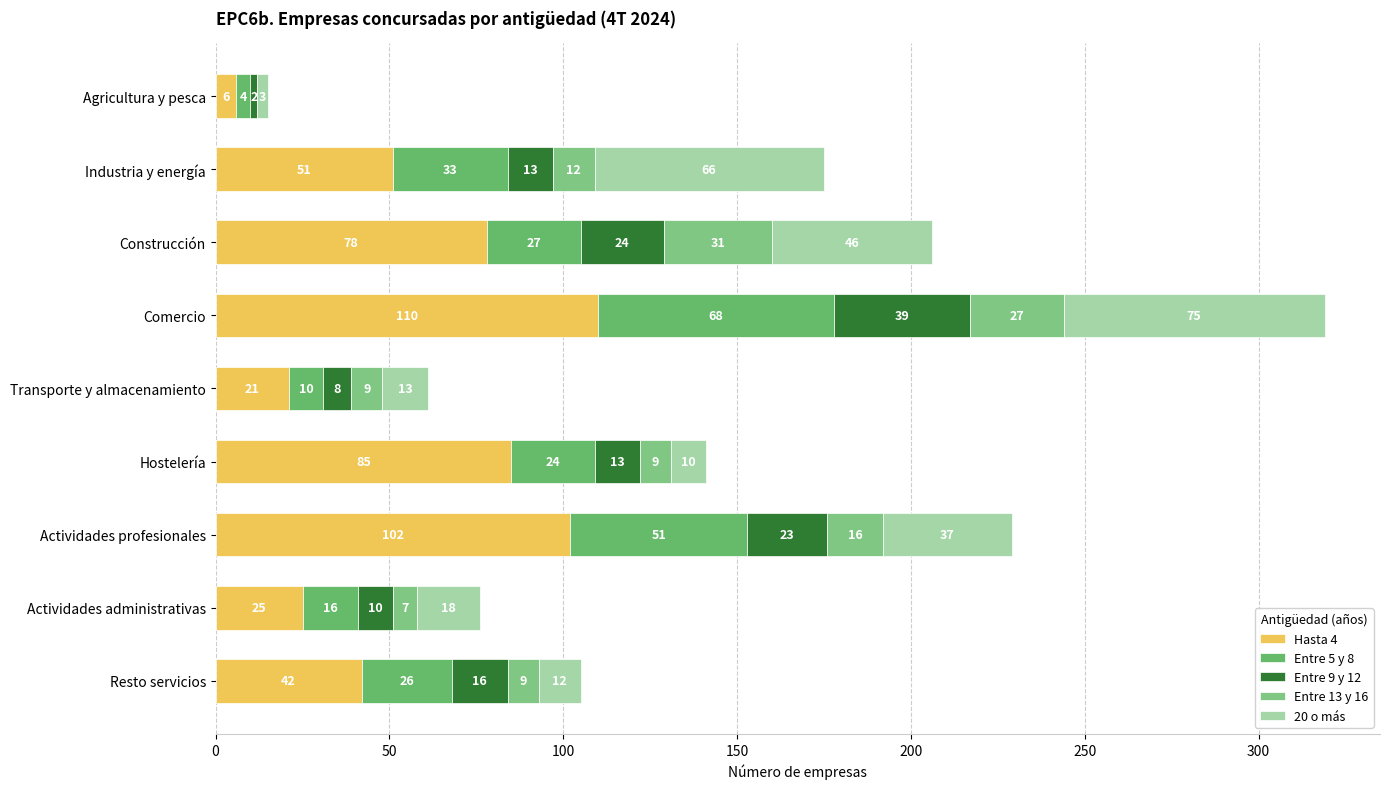

At how many categories does at least one series exceed 81?

3